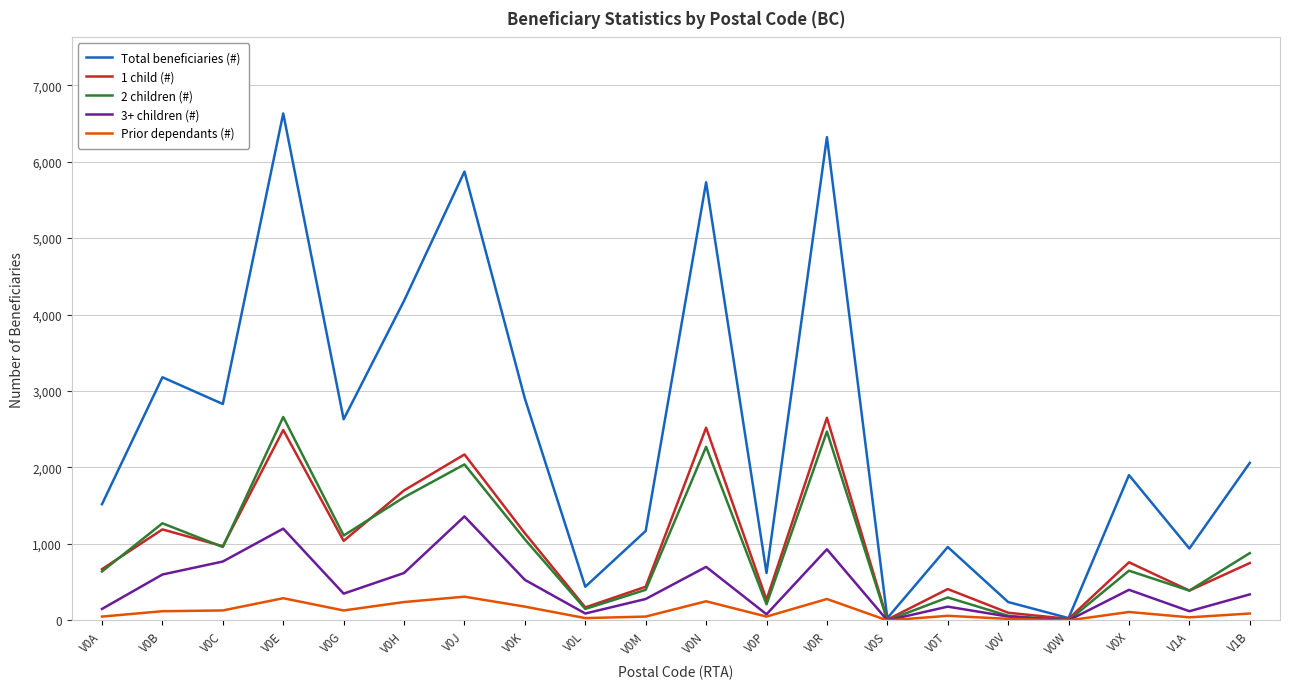

What is the difference between the Prior dependants (#) values at V0N and V0X?

140